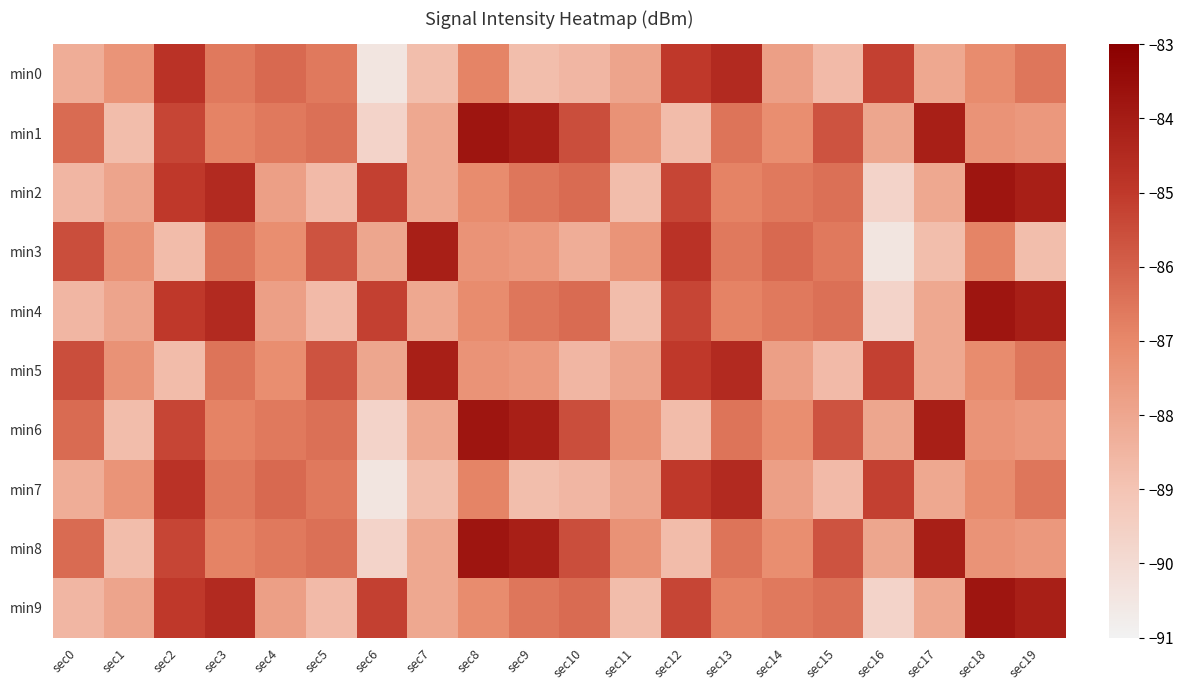

Which has a higher value, sec18 or sec4?

sec4